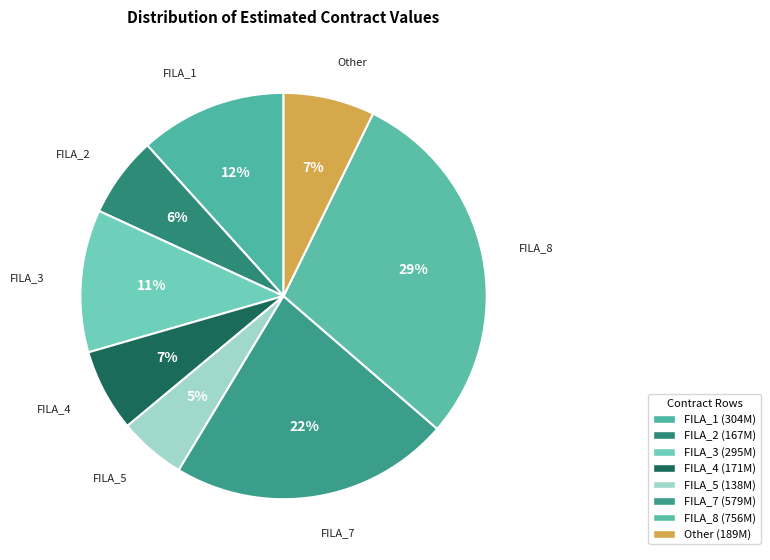

How many segments does this pie chart have?

8